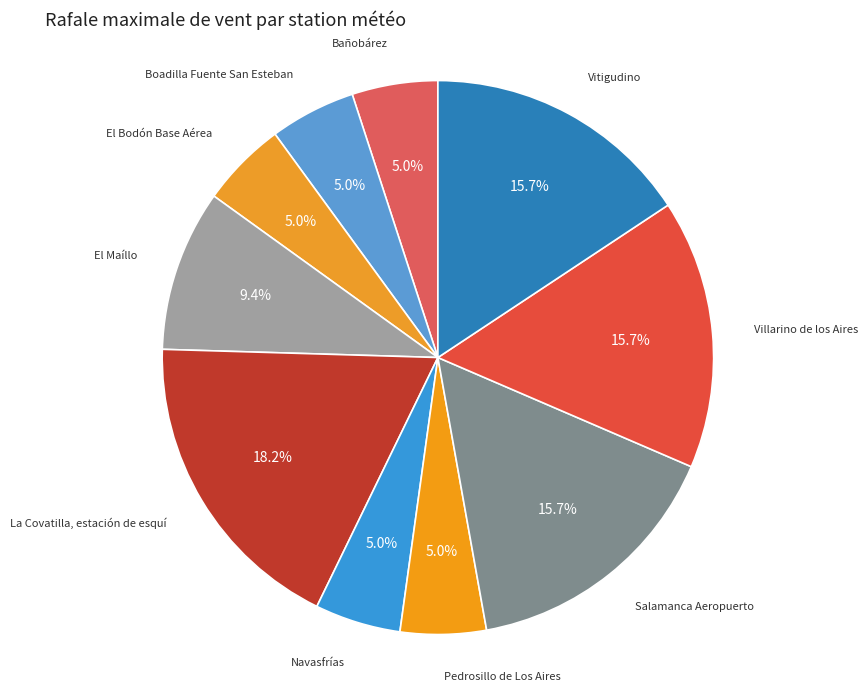

What is the largest slice in the pie chart?

La Covatilla, estación de esquí